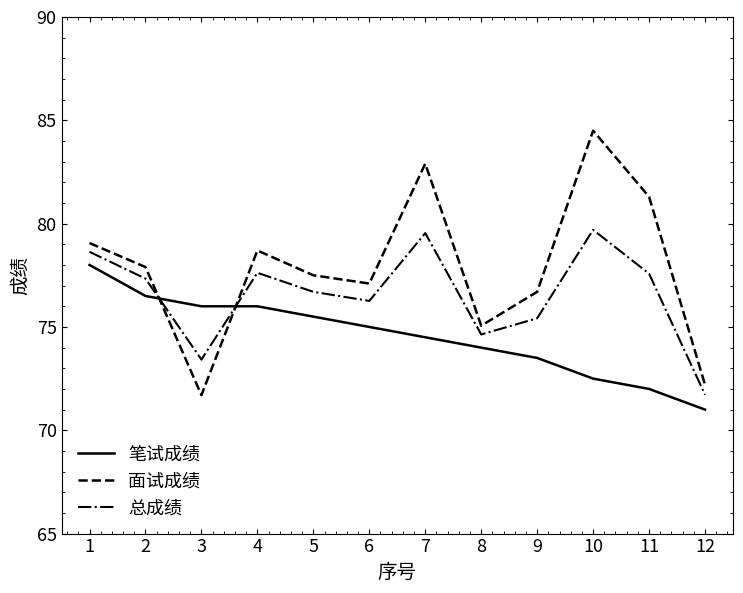

What is the difference between the highest and lowest values at 8?

1.1